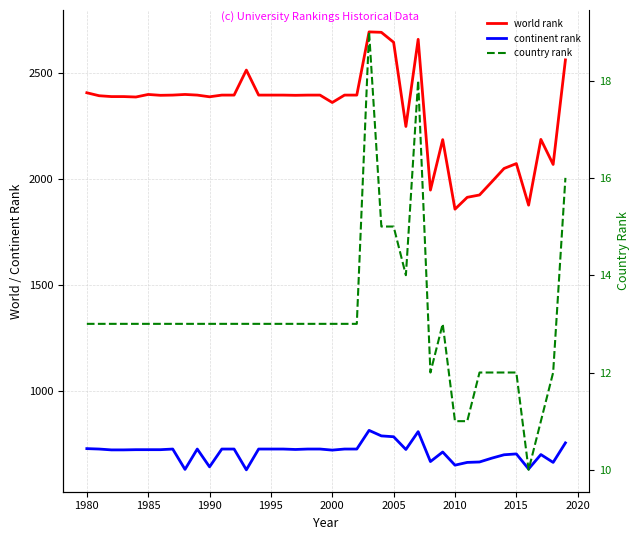

What is the greatest value displayed?

2694